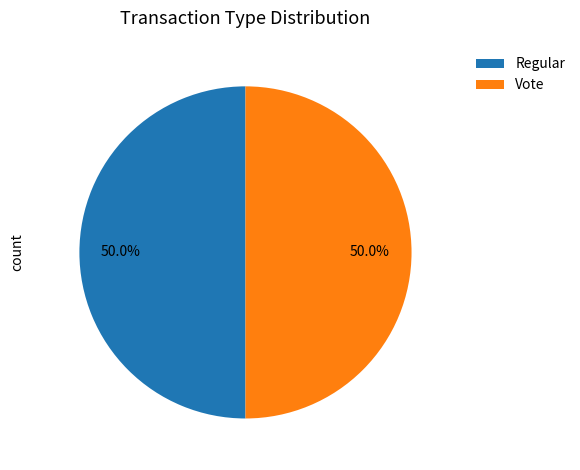

Combined, do Regular and Vote account for over 50%?

Yes